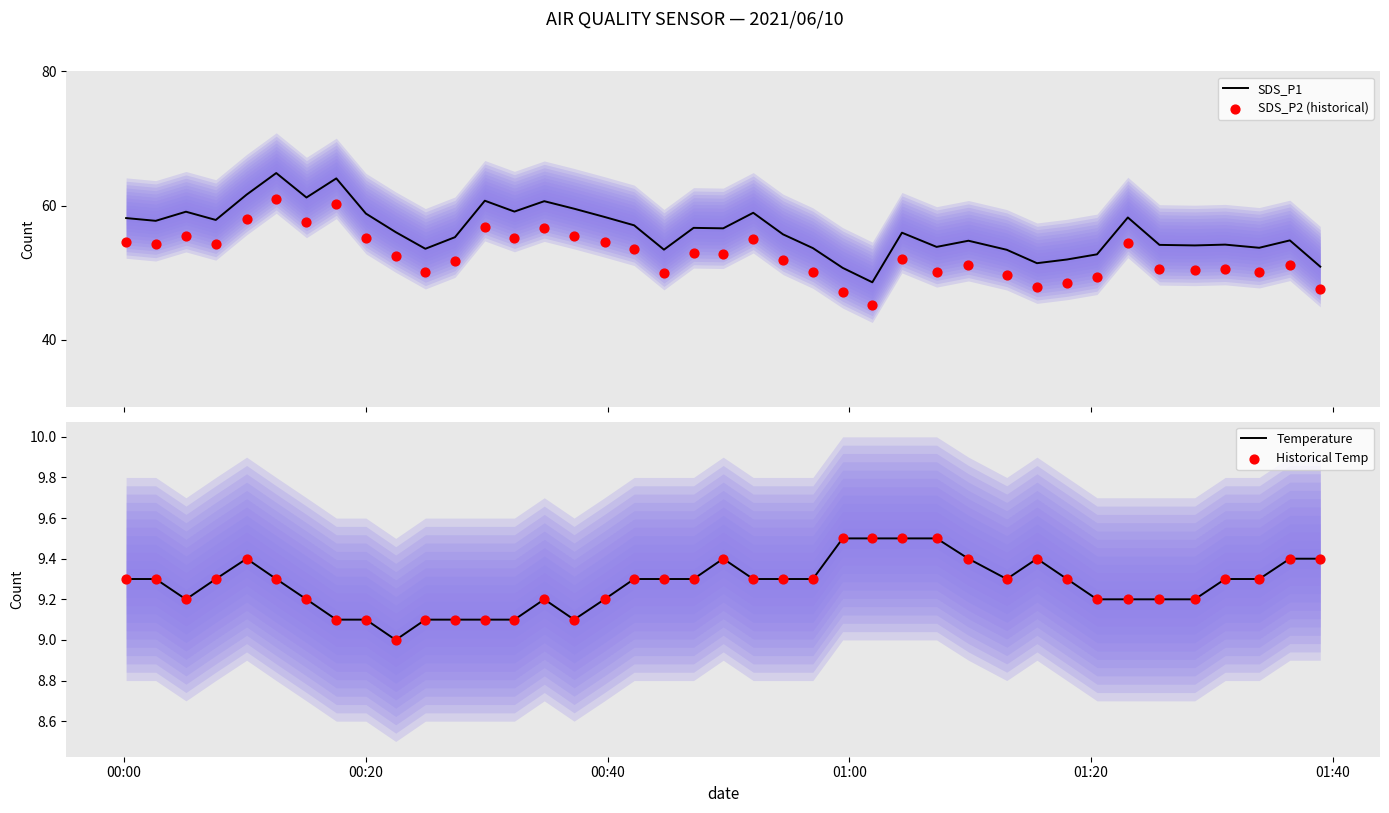

Which series contains the highest Y value?

SDS_P1